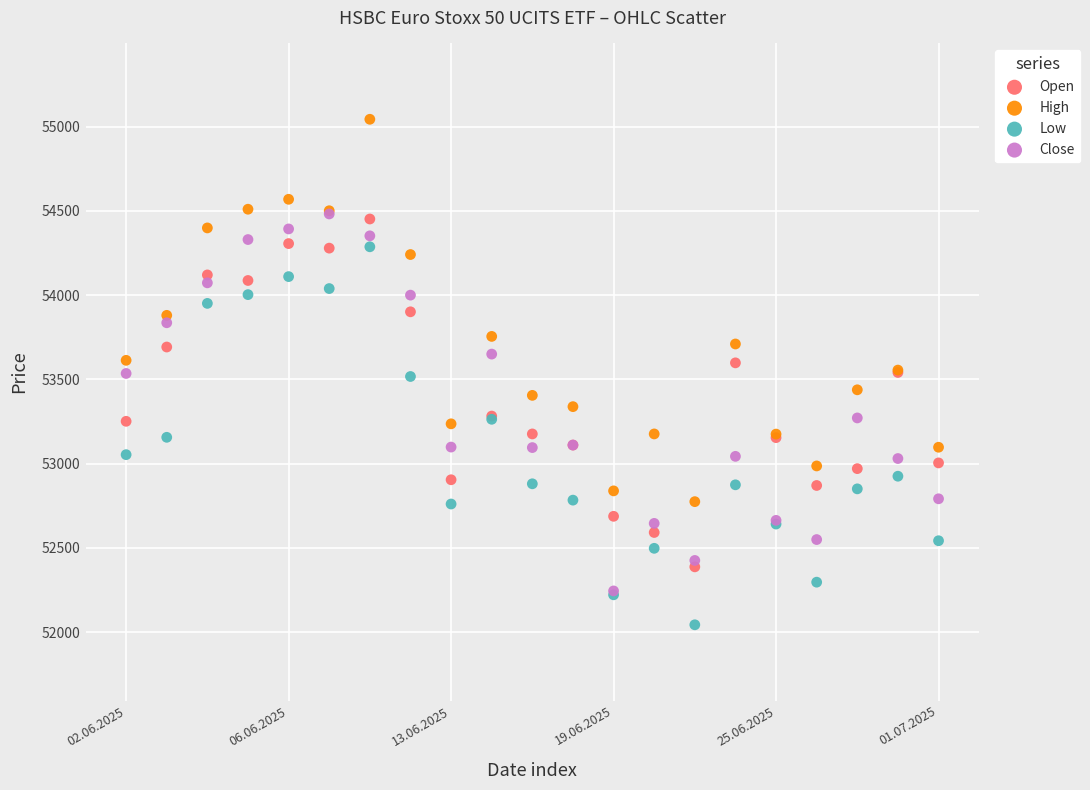

Which series reaches the minimum Y coordinate?

Low